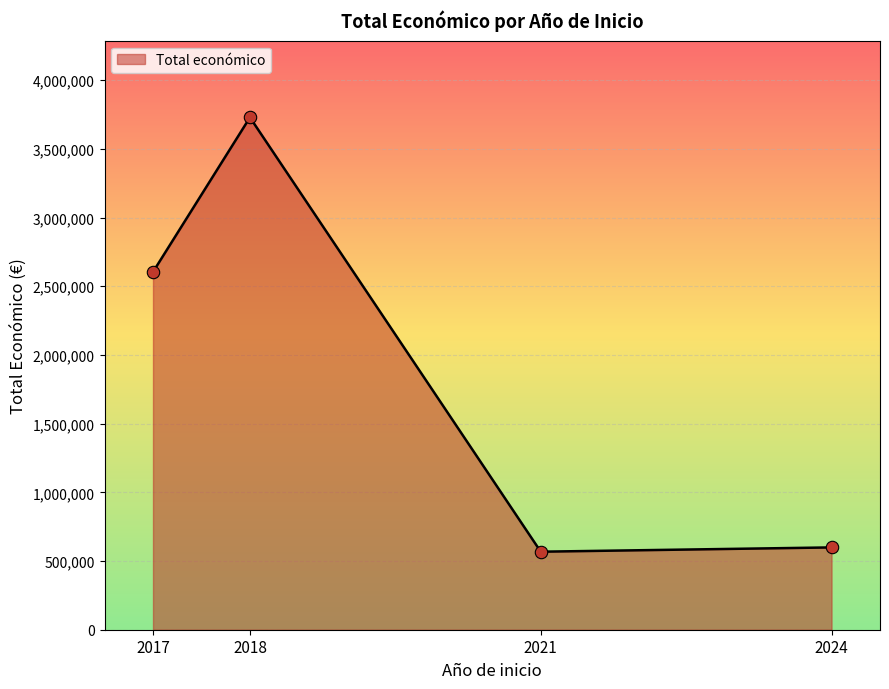

Which has a higher value, 2017 or 2021?

2017